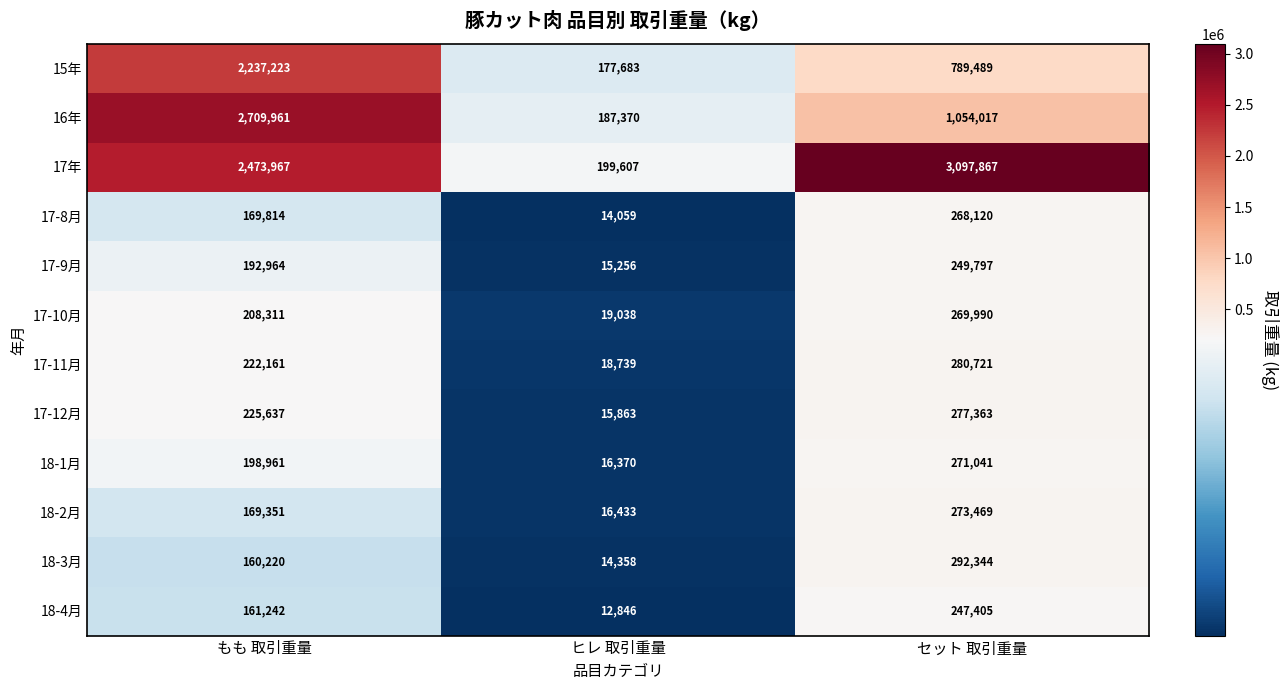

The value of 18-1月 at ヒレ 取引重量 is 16370. True or false?

True